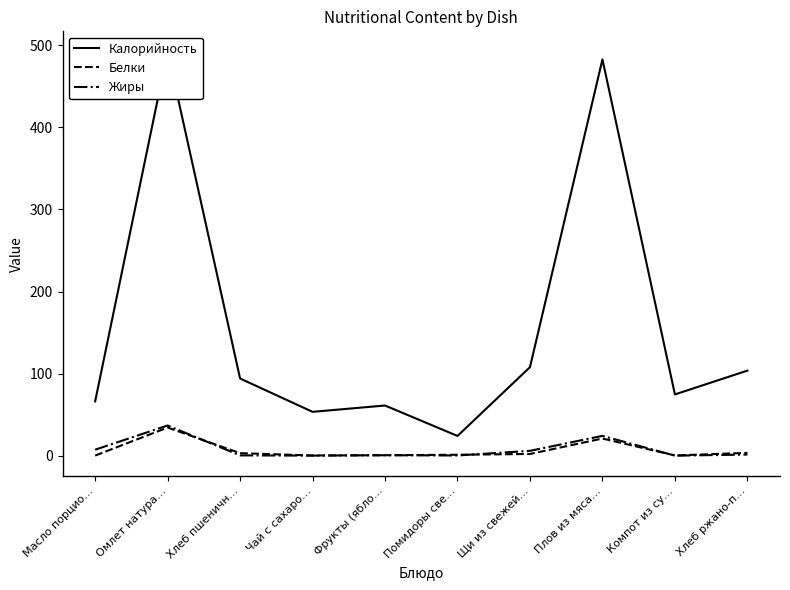

True or false: Белки and Жиры cross at least once.

True